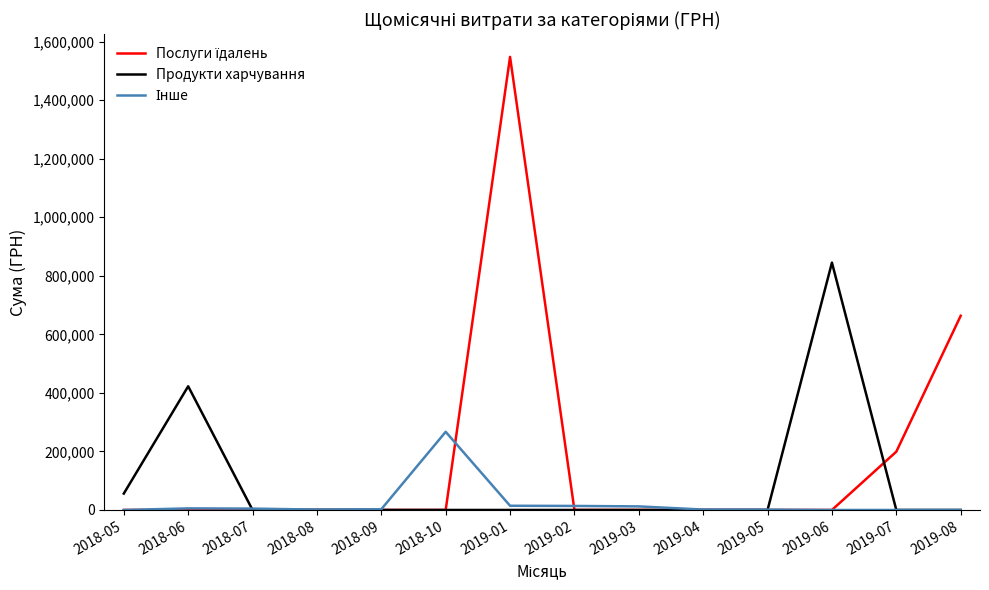

At which category does the chart reach its peak across all series?

2019-01